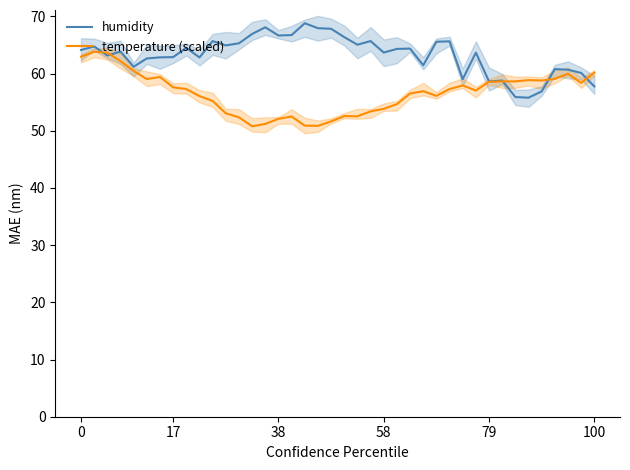

What are all the series names shown in the legend?

humidity, temperature (scaled)